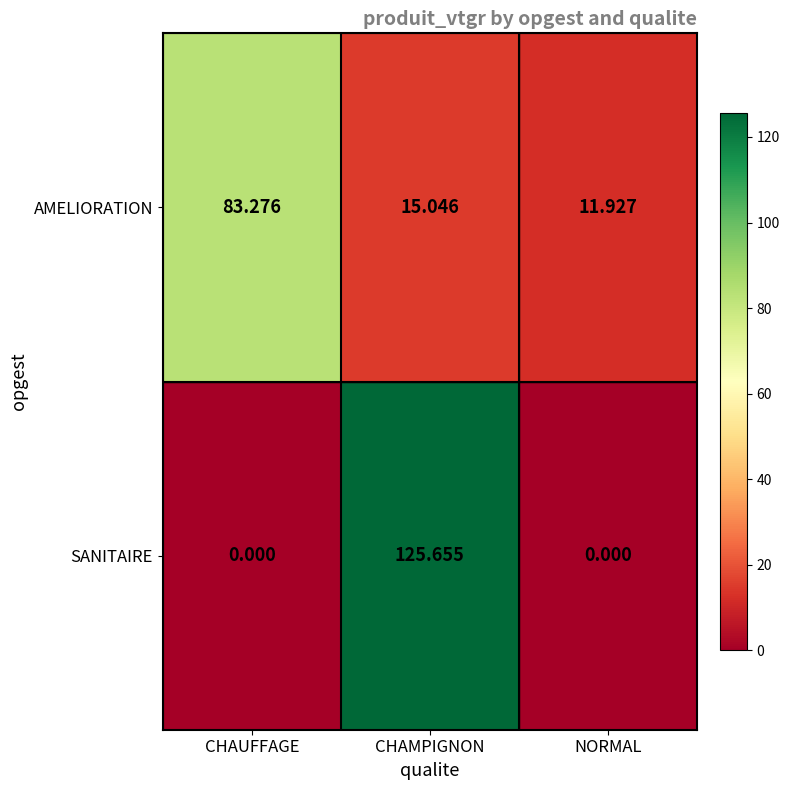

What is the spread (max minus min) of values at NORMAL?

11.9